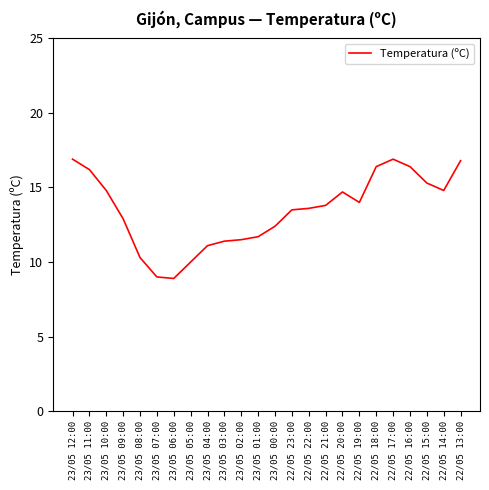

Between 23/05 09:00 and 23/05 02:00, which is larger?

23/05 09:00